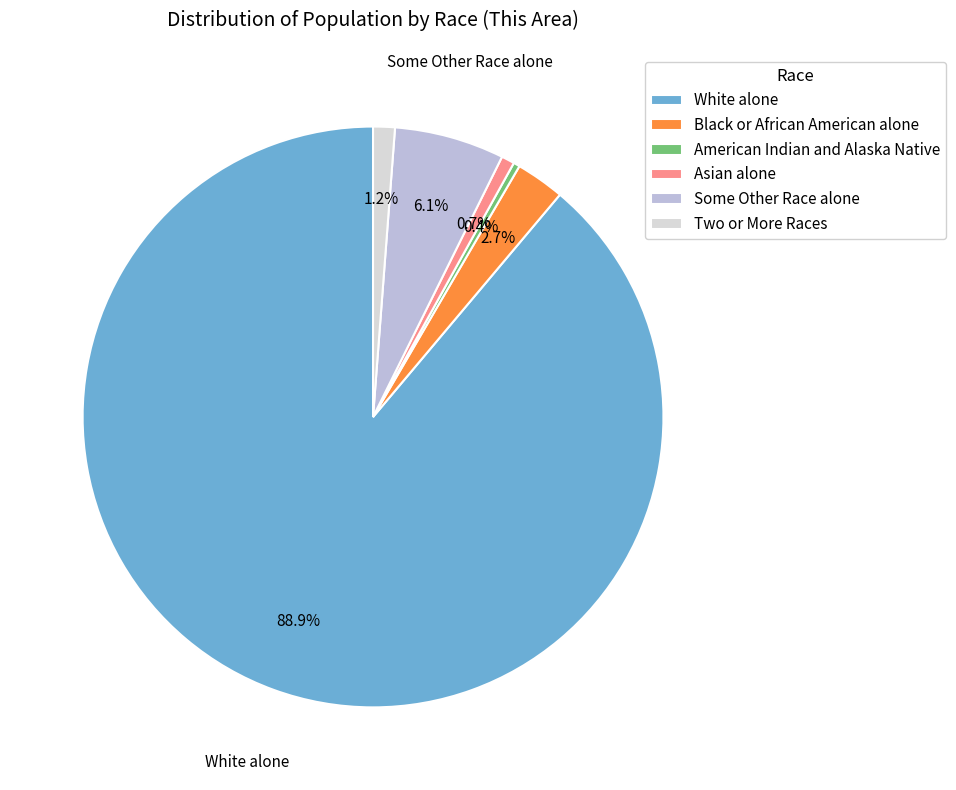

Combined, what portion of the pie is Asian alone and Two or More Races?

1.9%